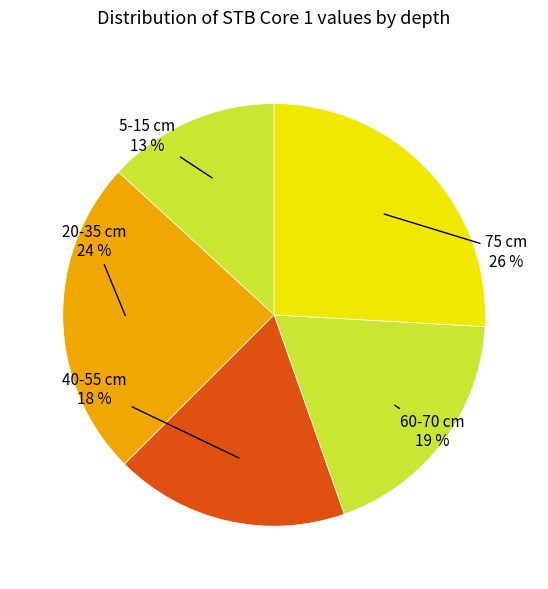

Count the number of slices in the pie.

5